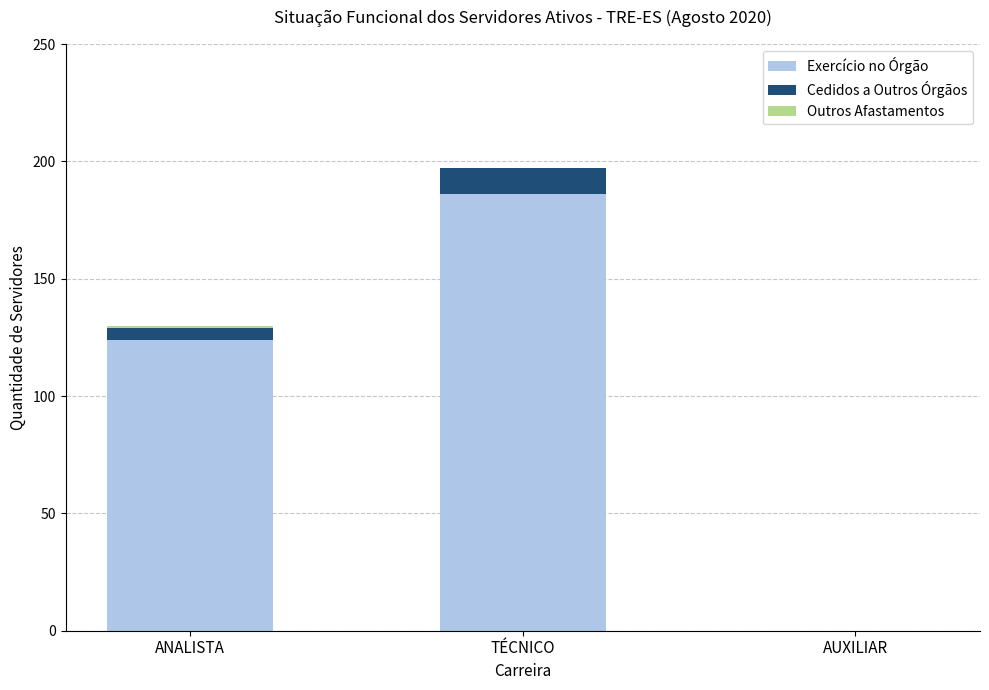

At which label does Exercício no Órgão reach its peak?

TÉCNICO